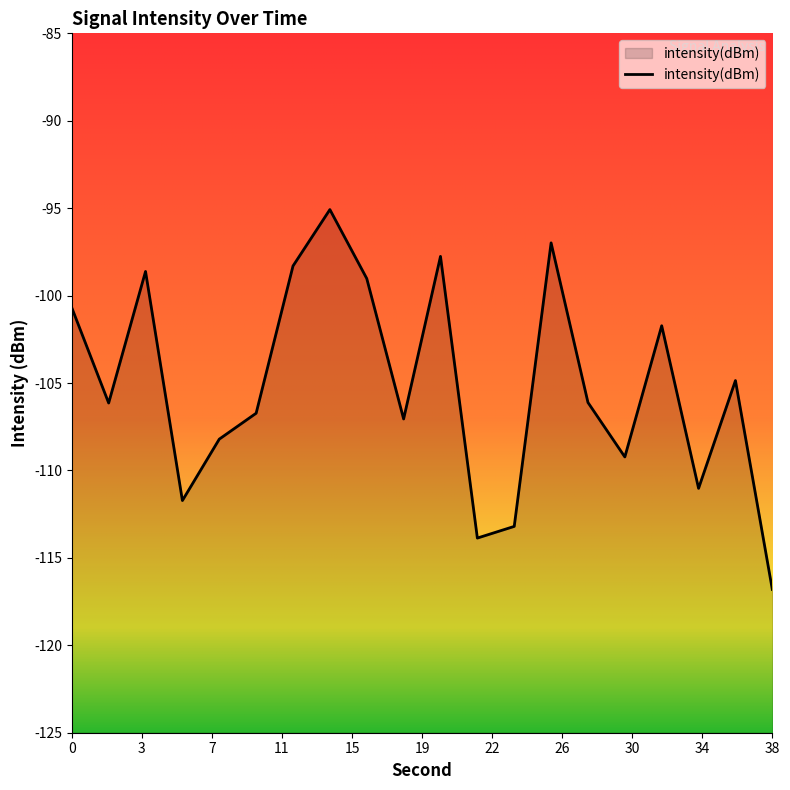

How many points are lower than both their immediate neighbors (excluding endpoints)?

6